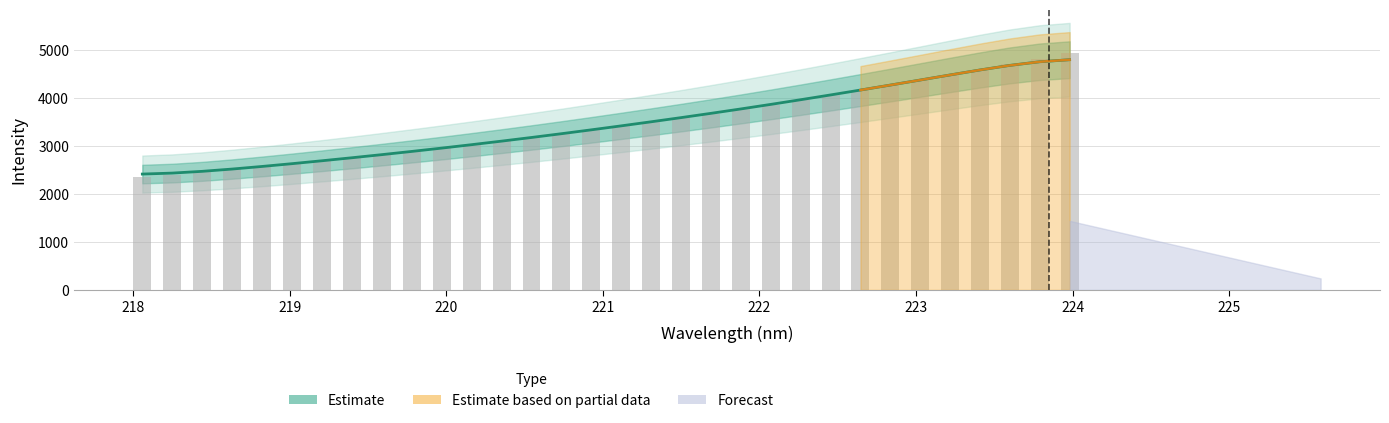

How many values exceed 3419?

16